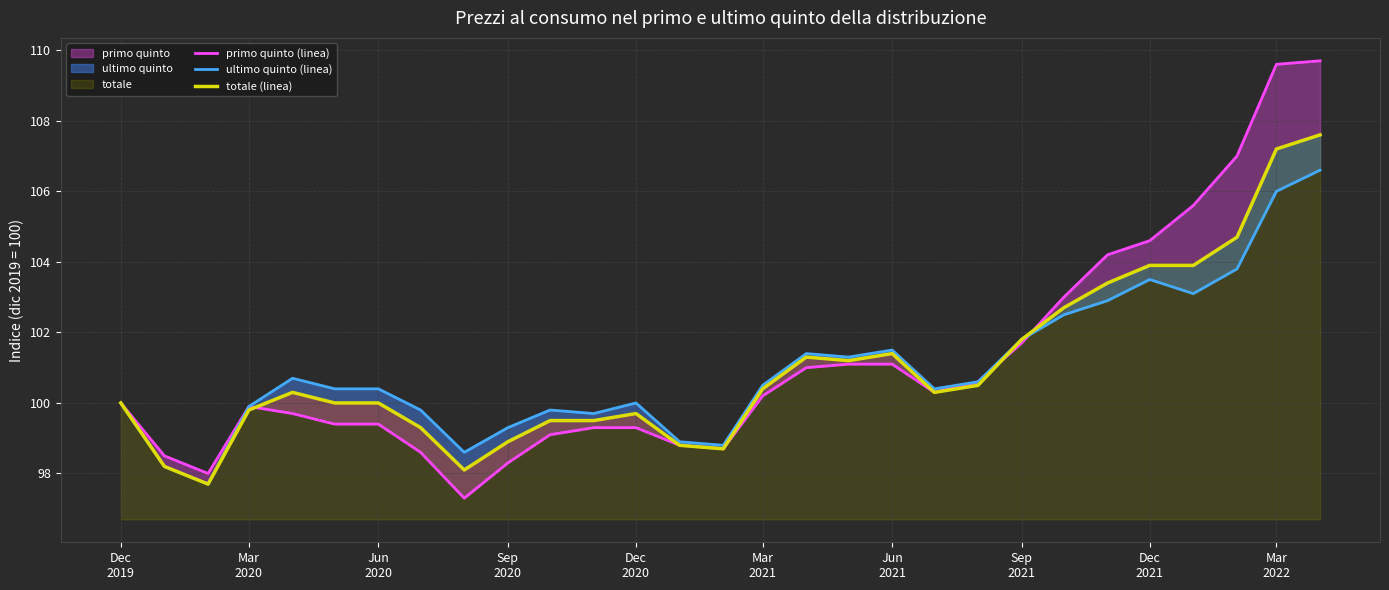

What is the difference between the second highest and minimum values in the primo quinto (linea) series?

12.3